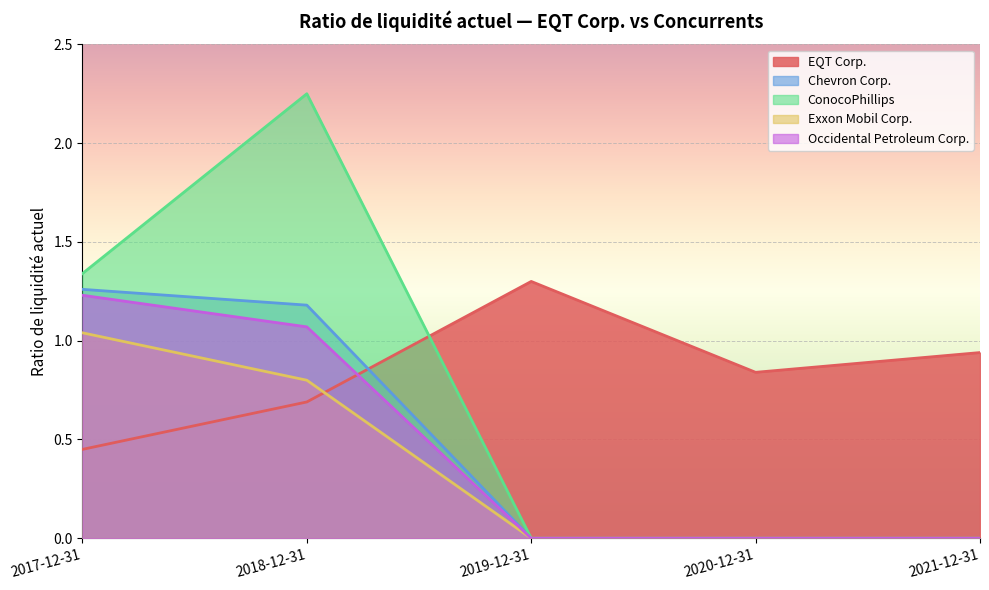

What position from the right is 2020-12-31?

2